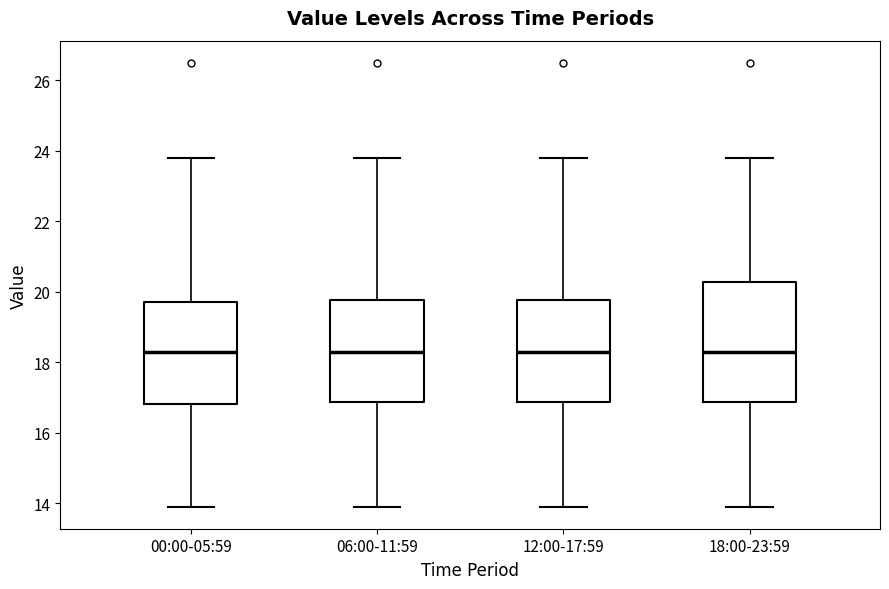

Where is the upper edge of the box for 18:00-23:59 on the y-axis? The values are not printed on the chart, so give them approximately, as read against the axis.

20.2